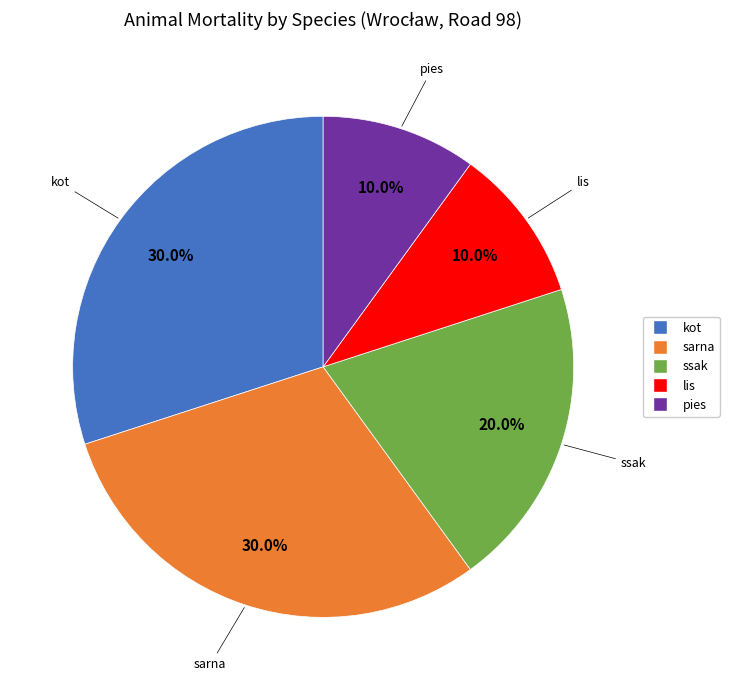

Approximately how many times larger is the value at pies compared to lis?

1.0